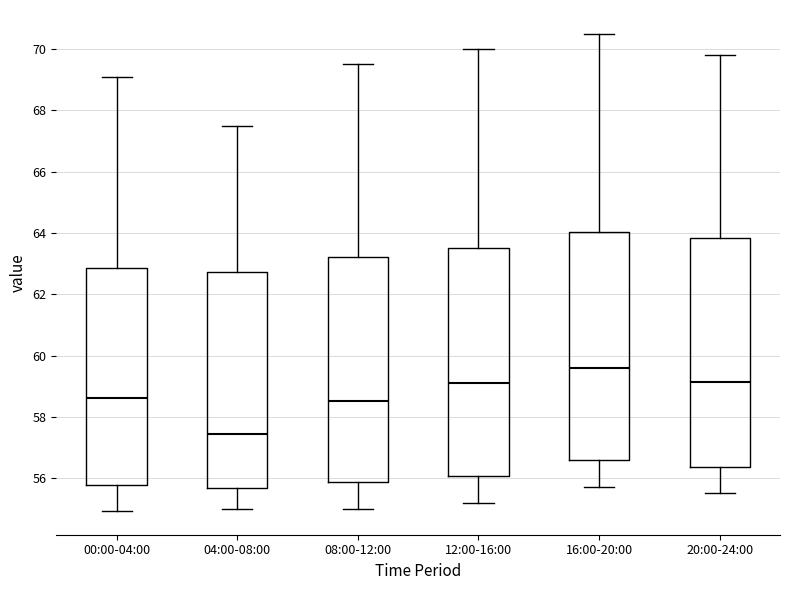

Where does the median line of the box for 12:00-16:00 sit on the y-axis? The values are not printed on the chart, so give them approximately, as read against the axis.

59.2